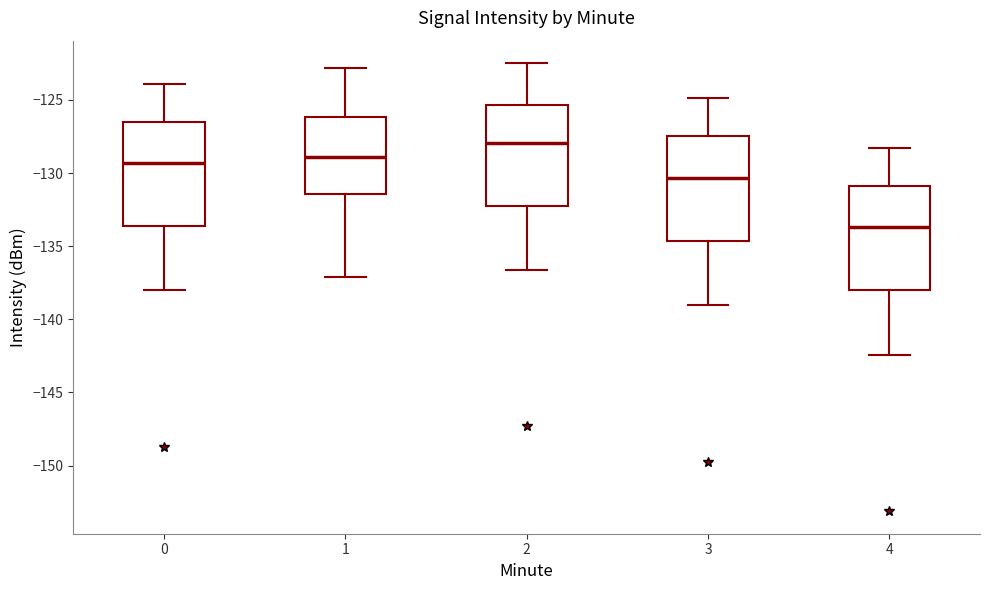

Reading left to right, transcribe this box plot: for each box, give where its median line is, the range the box spans, and where its two whiskers end, as read against the y-axis. The values are not printed on the chart, so give them approximately, as read against the axis.

0: median -129.5, box -133.5 to -126.5, whiskers -138.0 to -124.0
1: median -129.0, box -131.5 to -126.0, whiskers -137.0 to -123.0
2: median -128.0, box -132.0 to -125.5, whiskers -136.5 to -122.5
3: median -130.5, box -134.5 to -127.5, whiskers -139.0 to -125.0
4: median -133.5, box -138.0 to -131.0, whiskers -142.5 to -128.5